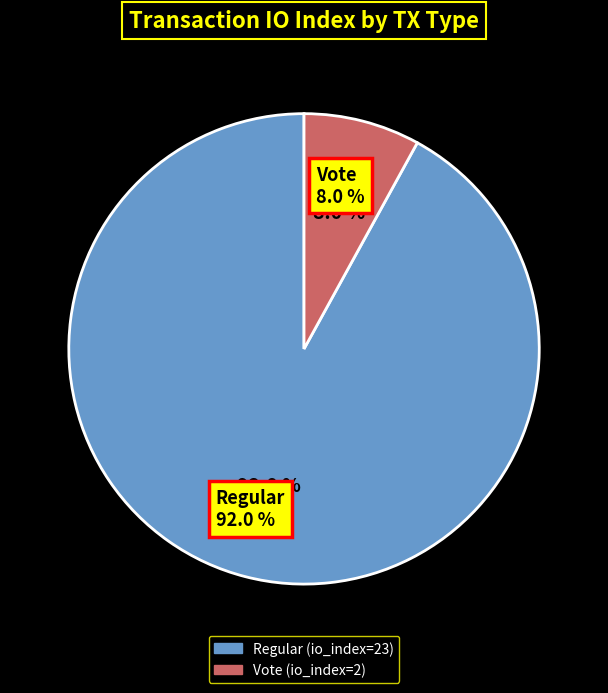

Does any single category account for the majority?

Yes